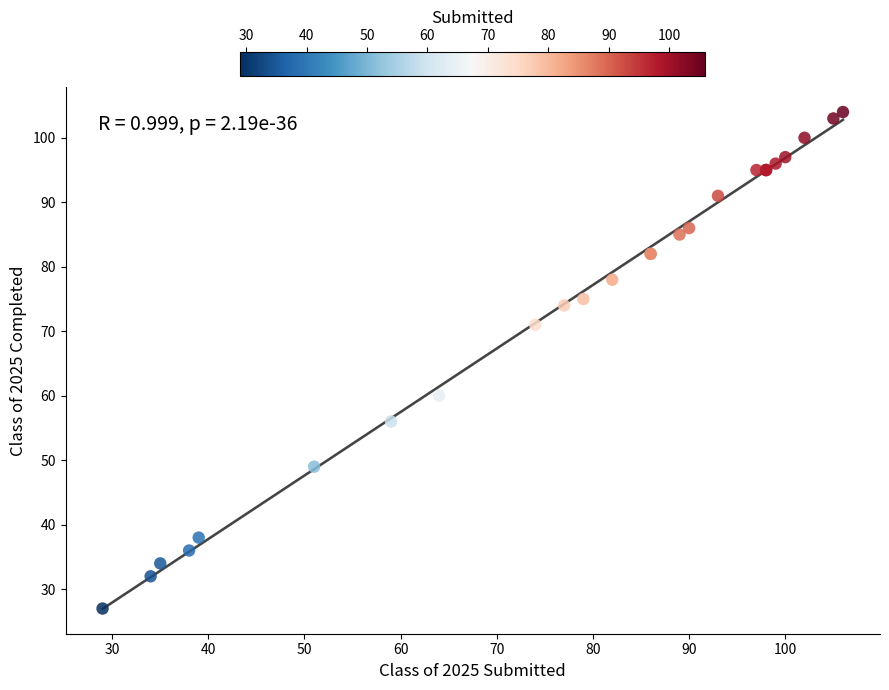

What Y value in the scatter plot is closest to 65?

60